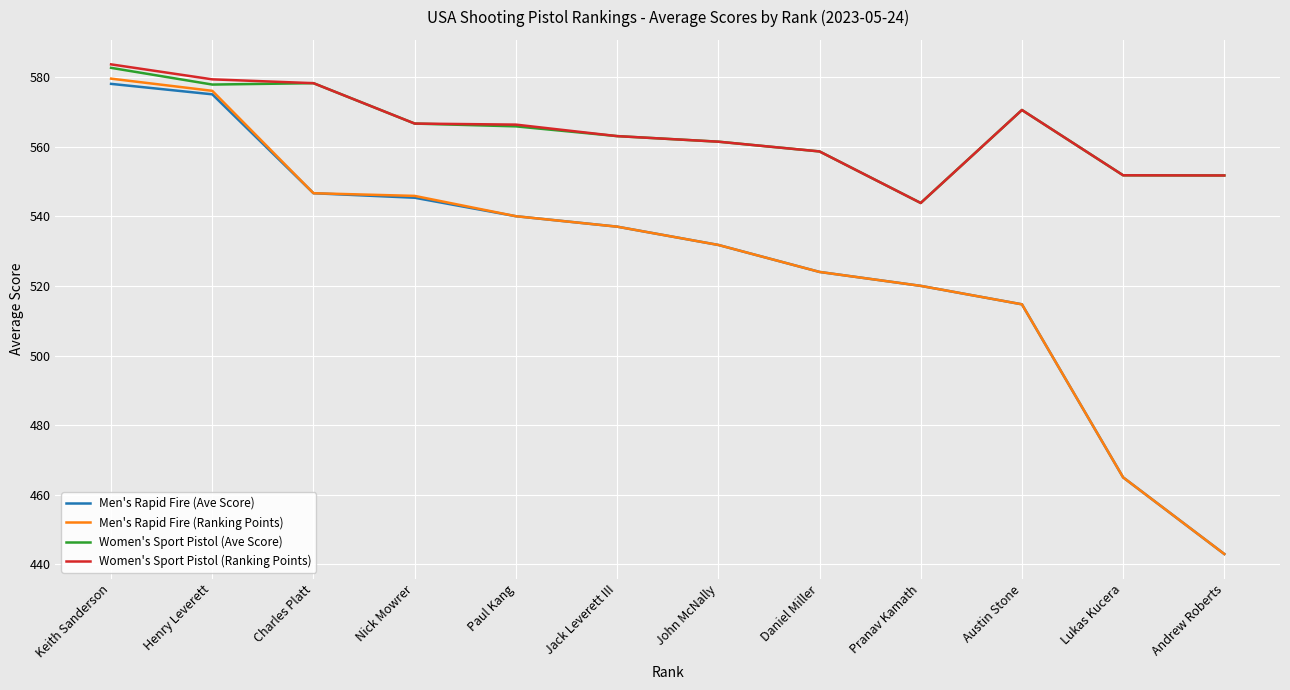

What is the spread (max minus min) of values at Henry Leverett?

4.3